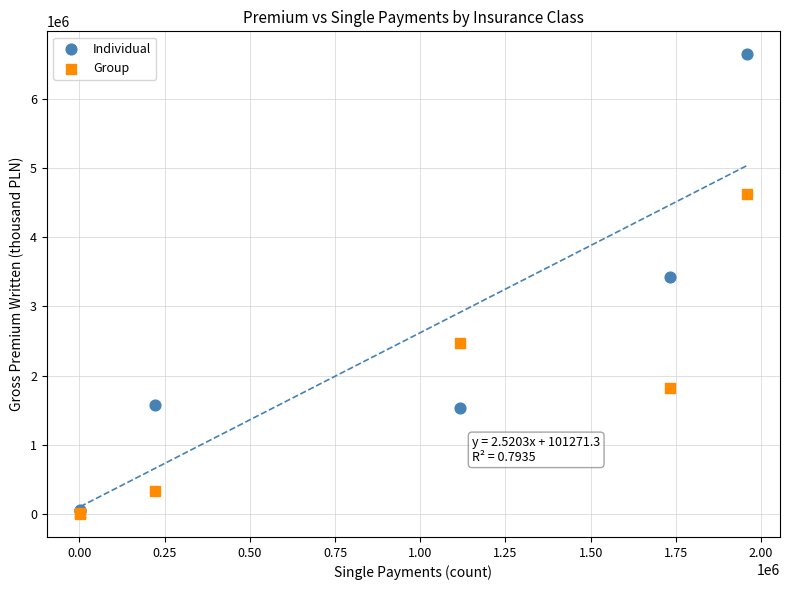

What are all the series names shown in the legend?

Individual, Group